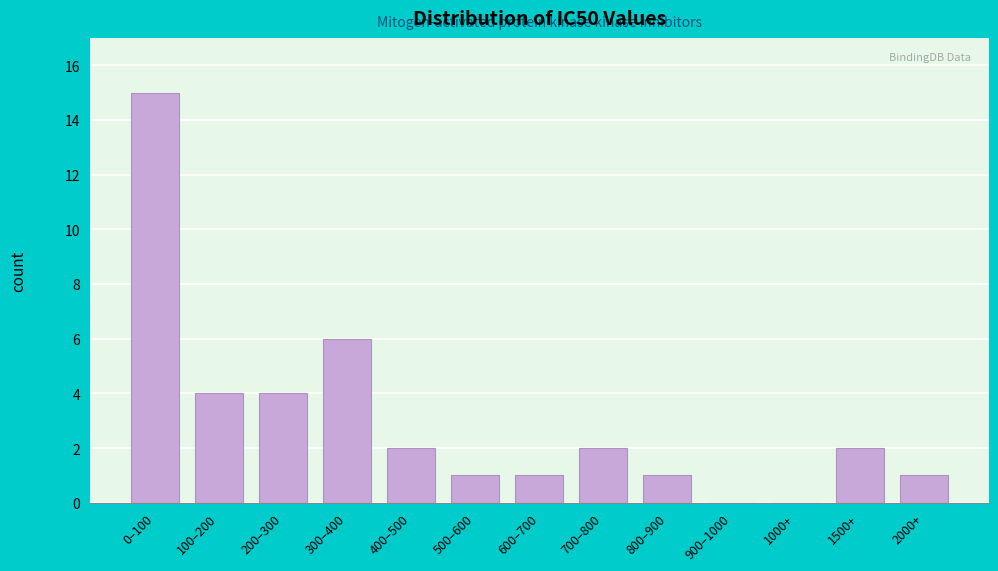

Reading left to right, transcribe all the data shown in this chart.

0–100=15	100–200=4	200–300=4	300–400=6	400–500=2	500–600=1	600–700=1	700–800=2	800–900=1	900–1000=0	1000+=0	1500+=2	2000+=1